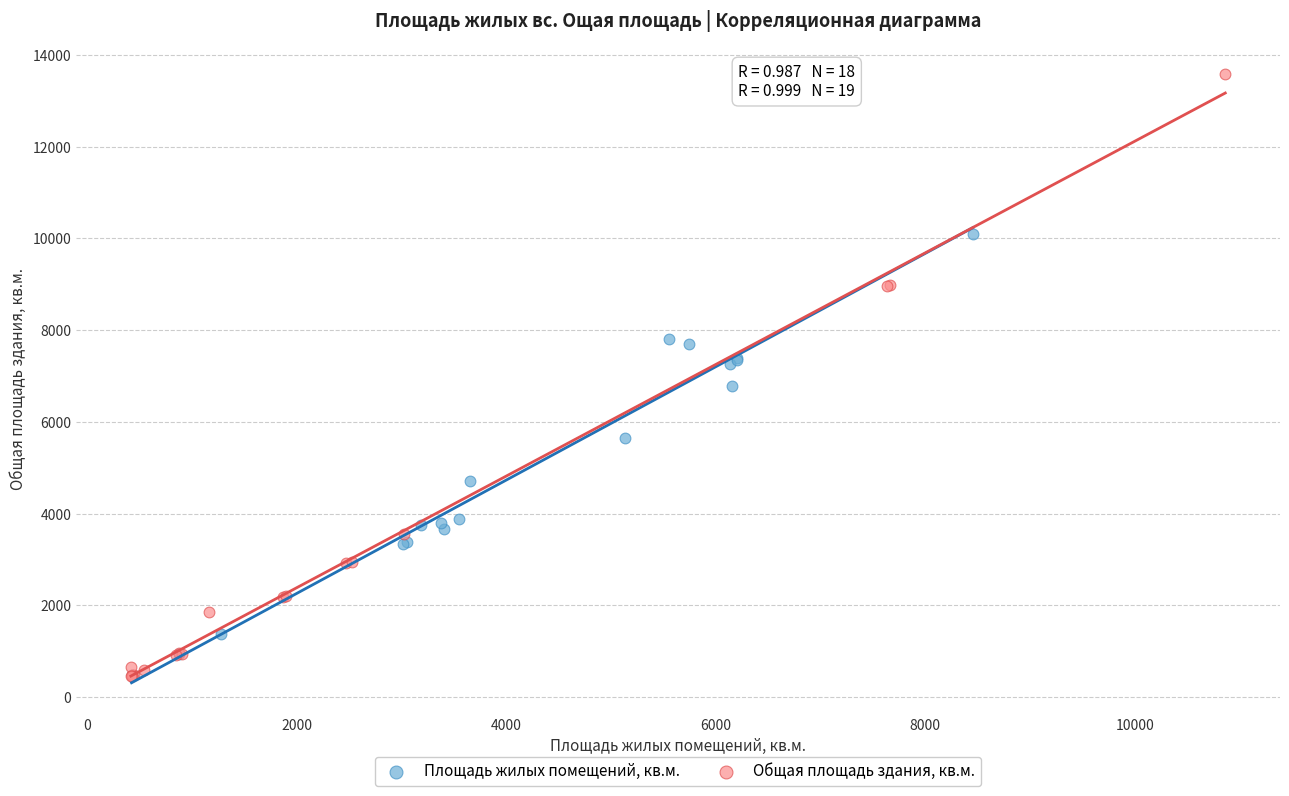

Which series has the largest Y range (max minus min)?

Общая площадь здания, кв.м.